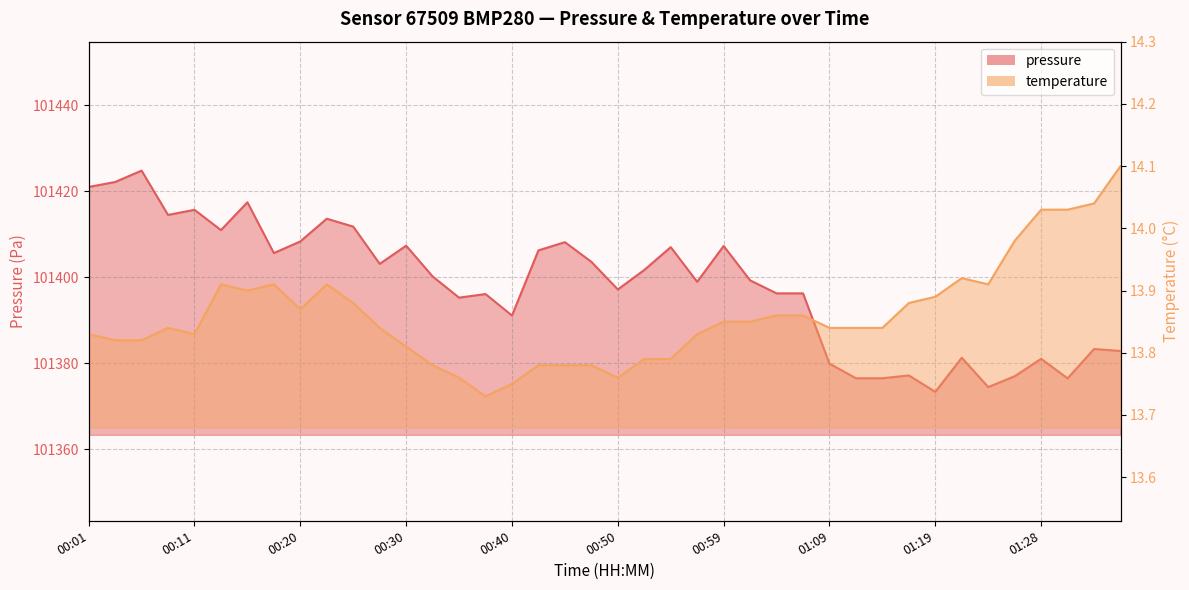

What is the spread (max minus min) of values at 00:37?

101382.3